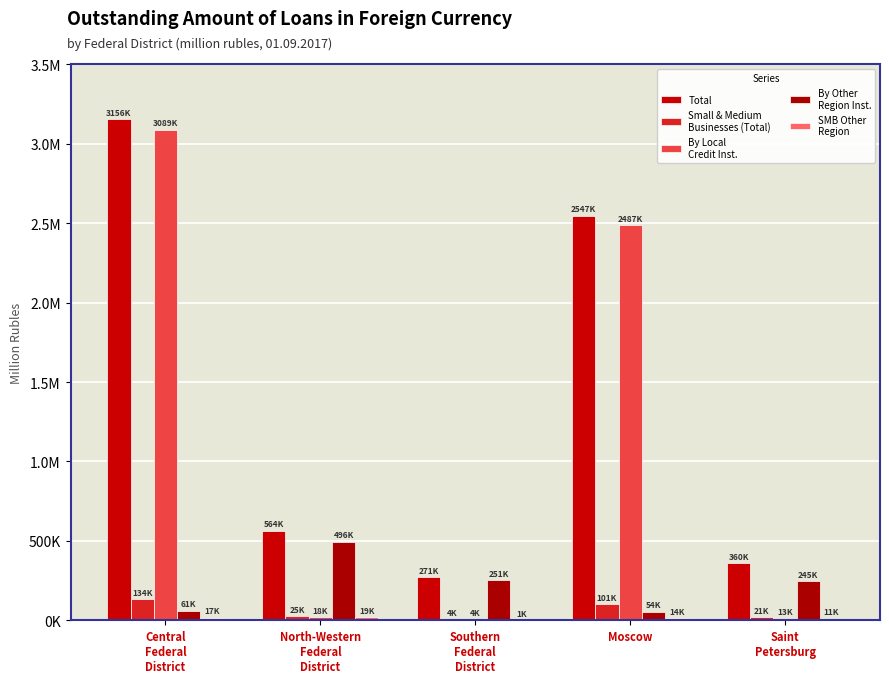

At which category is the sum across all series the highest?

Central
Federal
District